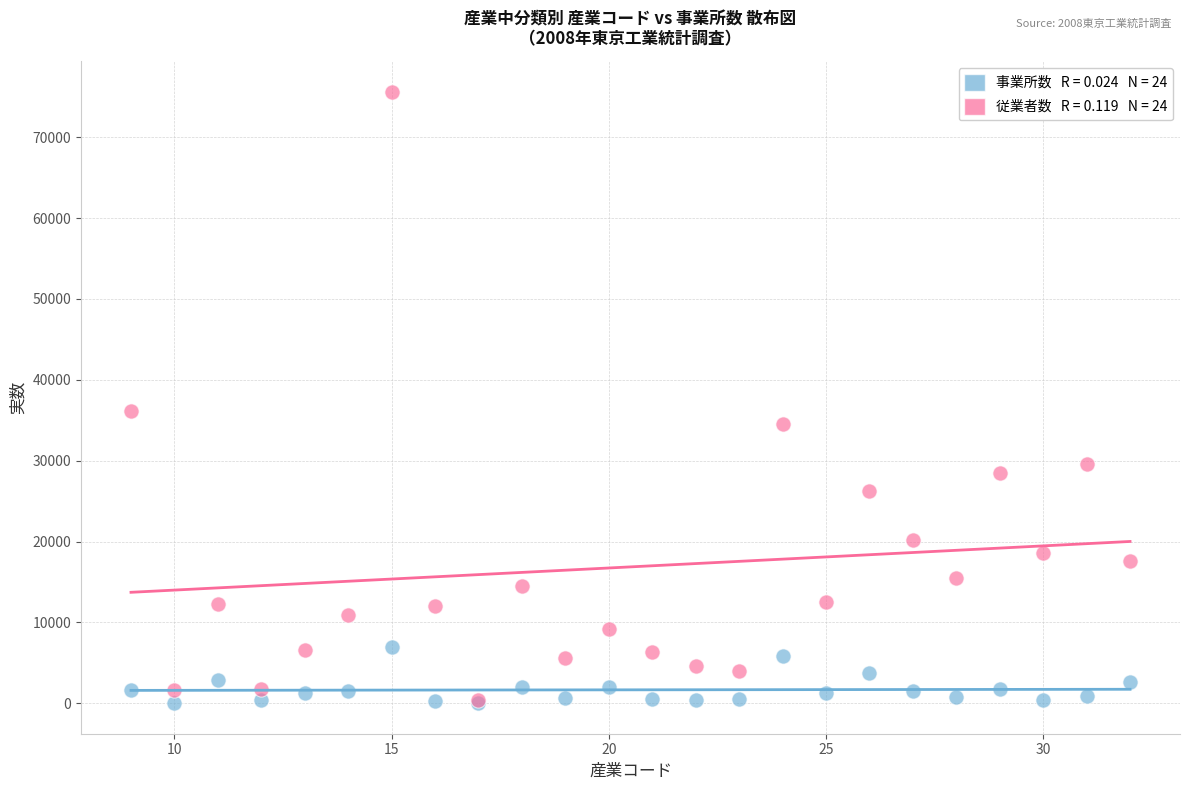

Across all series, what Y value is closest to 37799?

36195